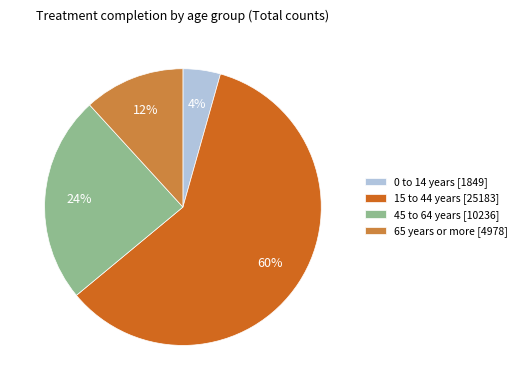

Which slice is the largest?

15 to 44 years